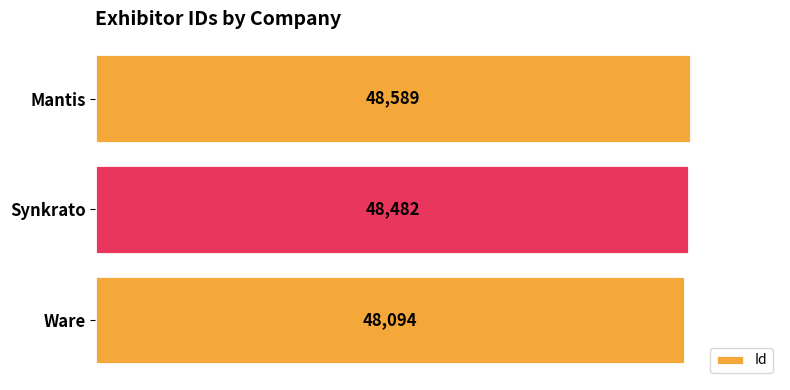

What is the label of the 1st bar from the top?

Mantis